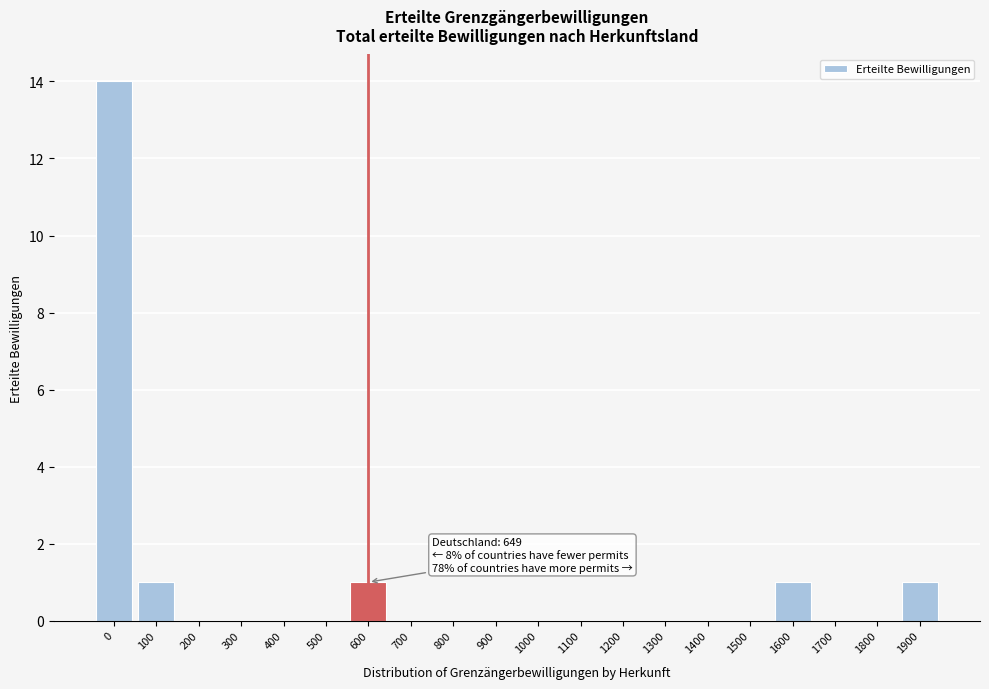

Reading left to right, transcribe all the data shown in this chart.

0=14	100=1	200=0	300=0	400=0	500=0	600=1	700=0	800=0	900=0	1000=0	1100=0	1200=0	1300=0	1400=0	1500=0	1600=1	1700=0	1800=0	1900=1